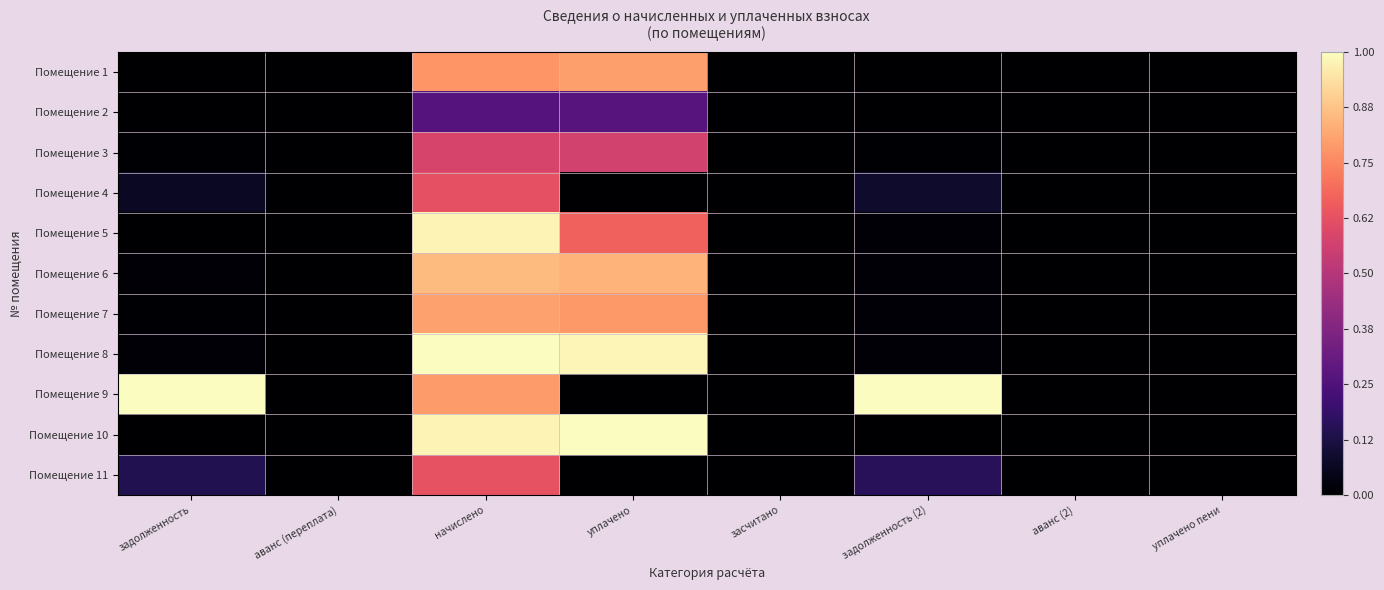

Count the number of categories in the chart.

8